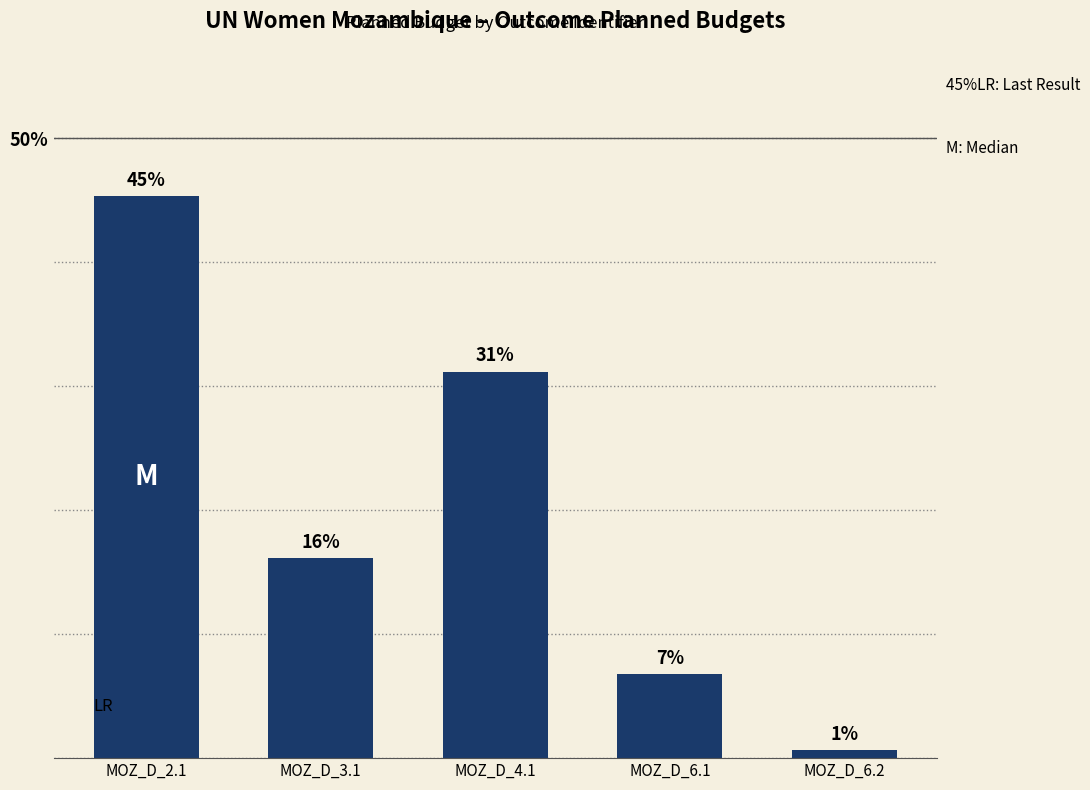

How many bars are there in total?

5